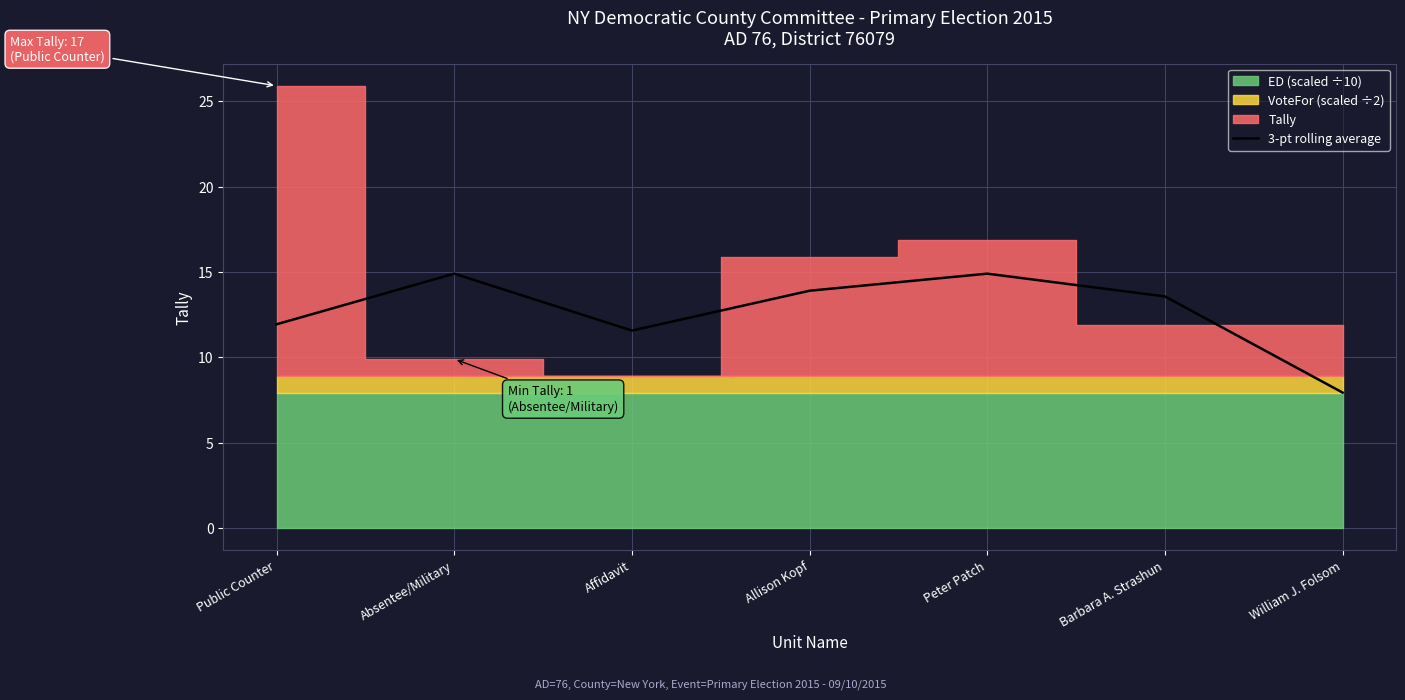

Which has a higher value, Barbara A. Strashun or William J. Folsom?

Barbara A. Strashun